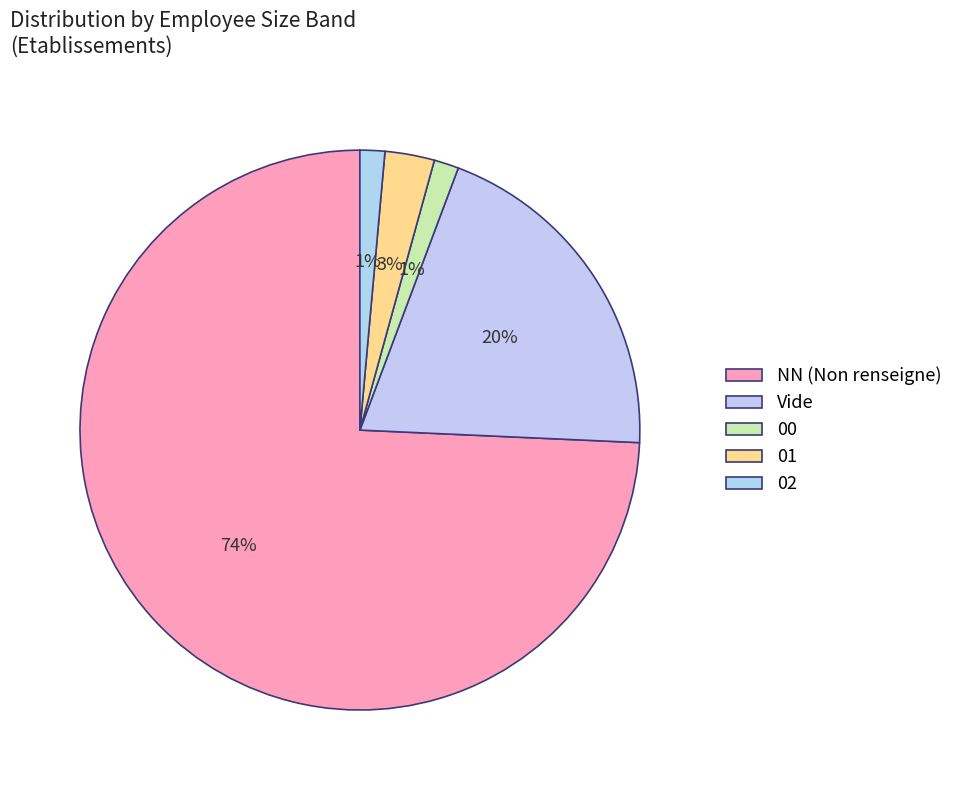

The 01 slice represents 3% of the pie. True or false?

True